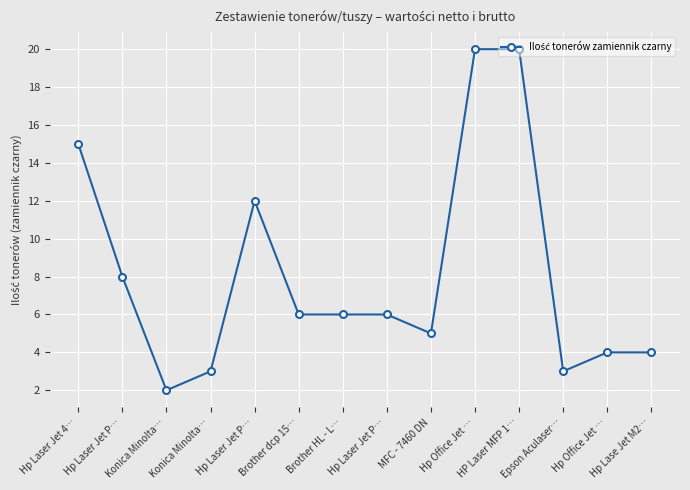

Does the chart have visible grid lines?

Yes